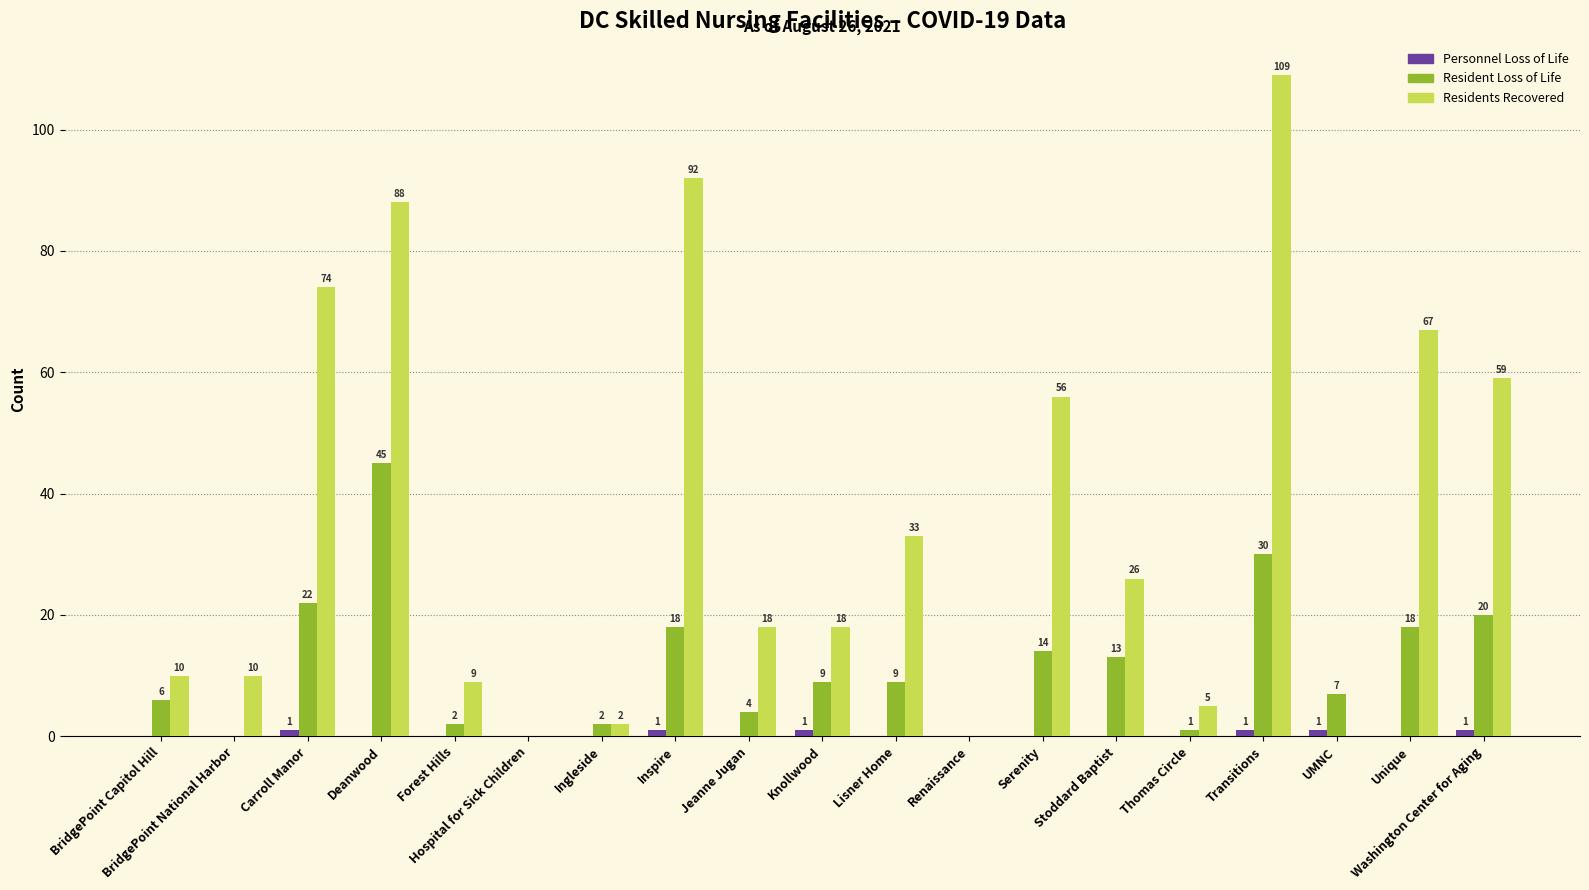

The value of Residents Recovered at Forest Hills is 9. True or false?

True